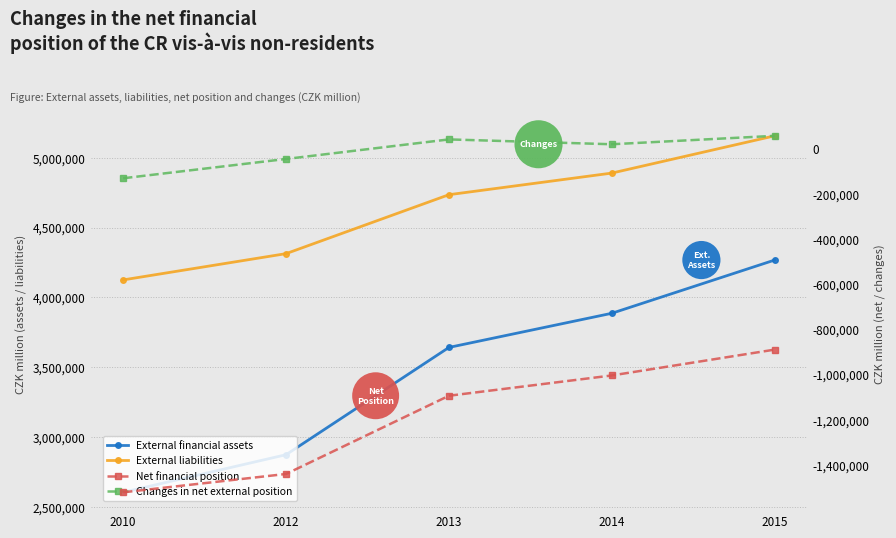

What is the difference between the highest and lowest values at 2014?

5893717